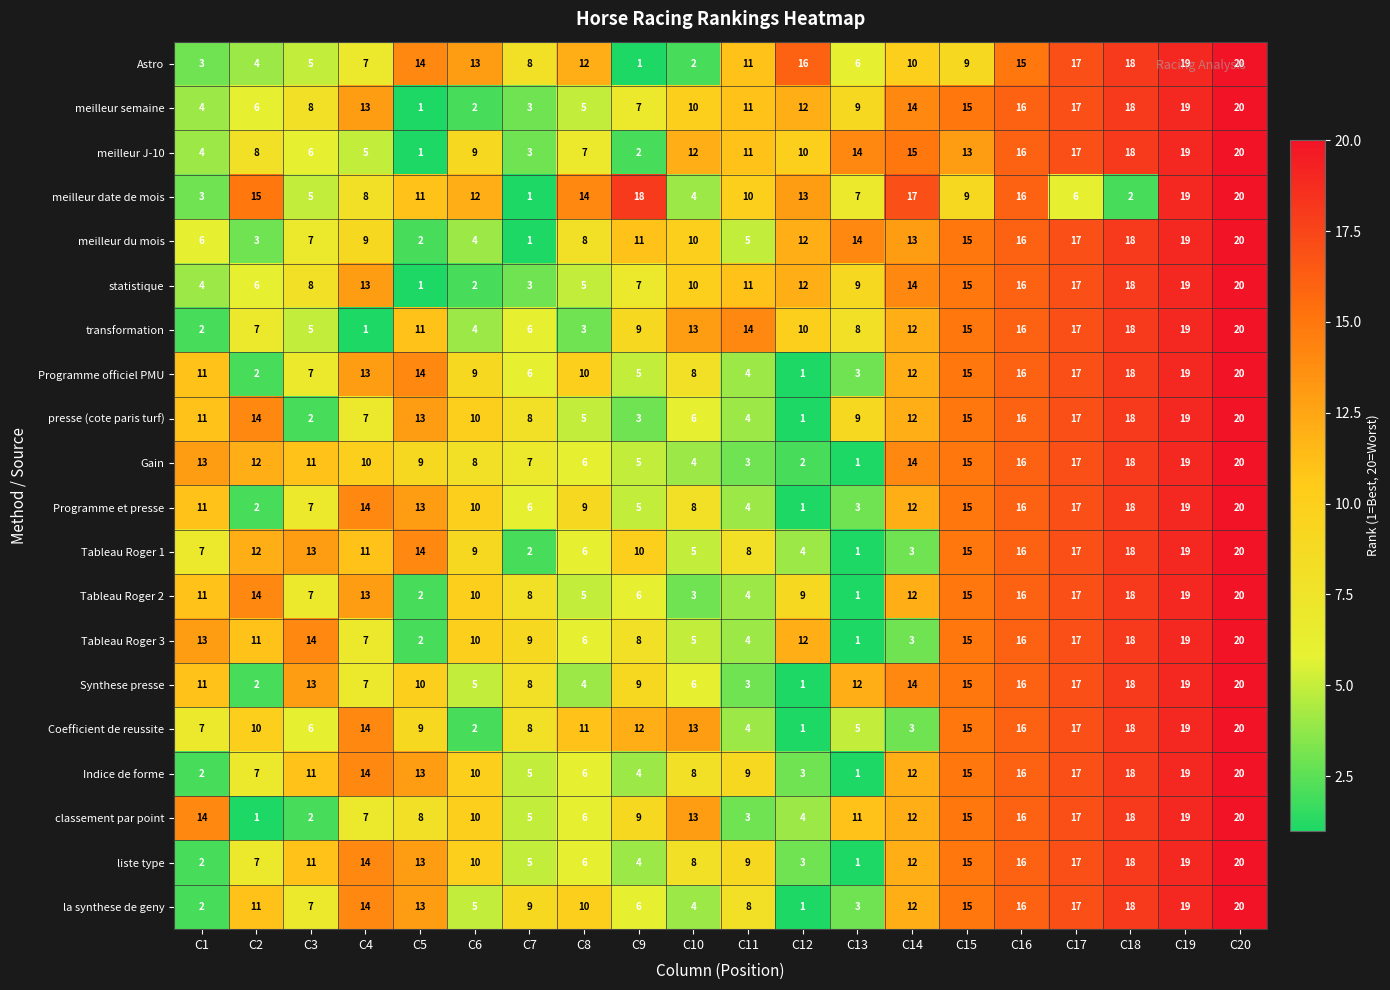

What value does the meilleur semaine series have at C18?

18